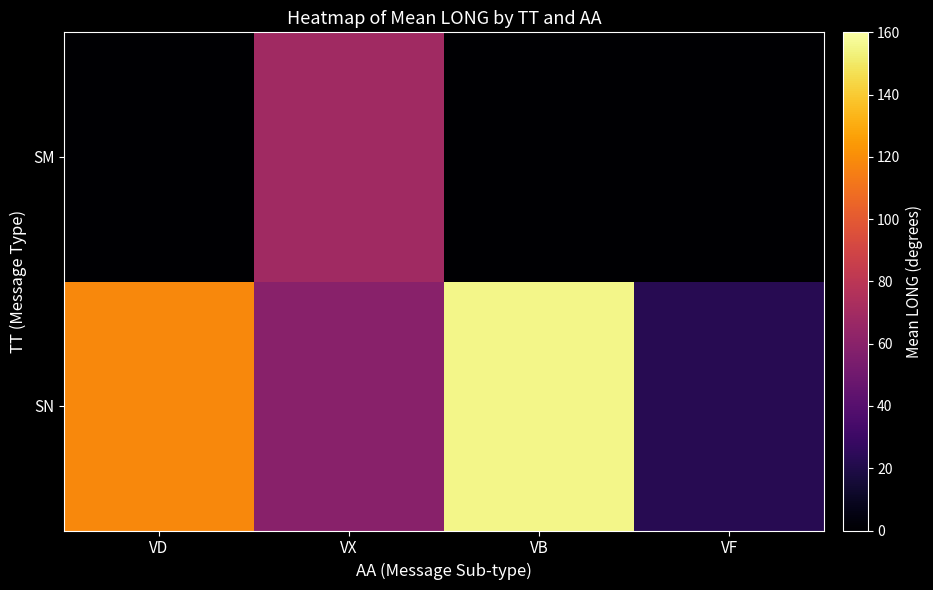

What is the greatest value displayed?

155.0